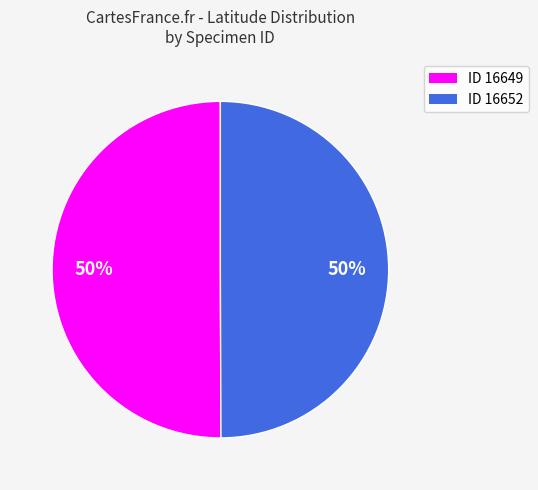

To the nearest percent, what is the average slice percentage?

50%